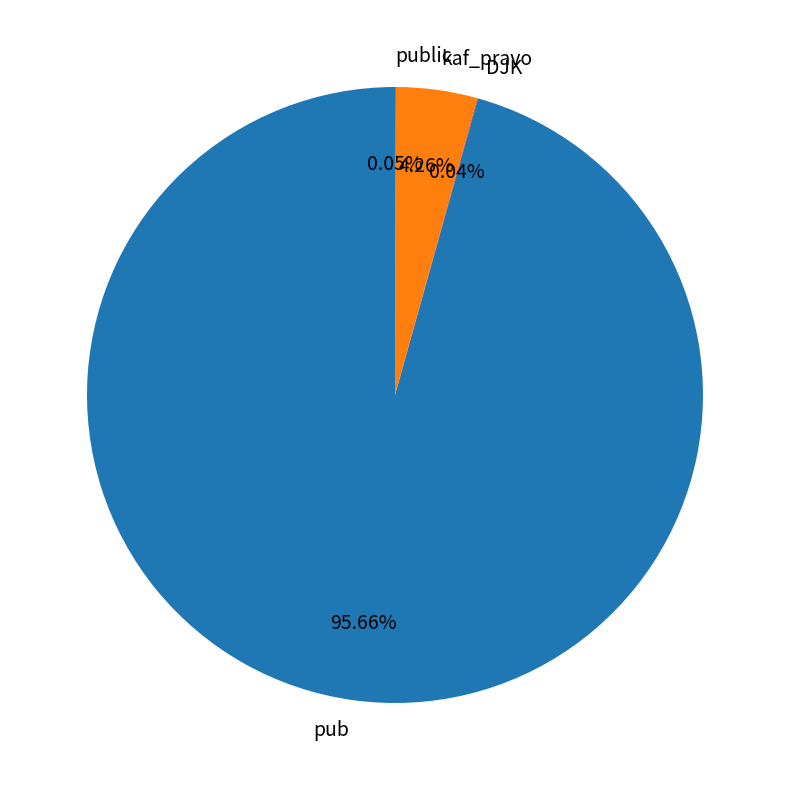

Is there any slice that represents more than half of the pie?

Yes